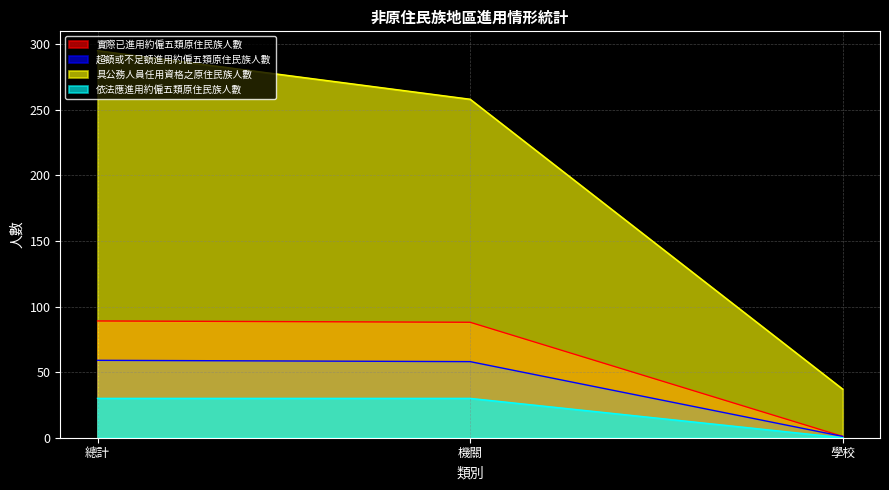

How many 具公務人員任用資格之原住民族人數 values are between 37 and 295?

3